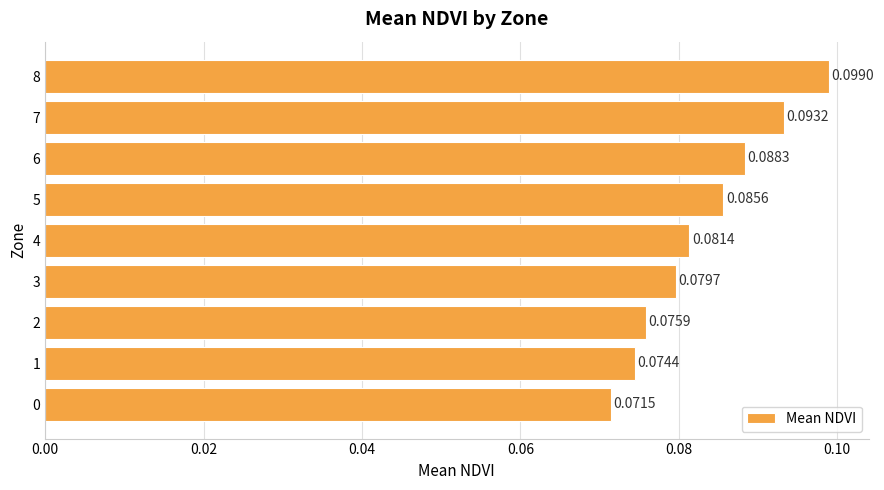

Between 6 and 8, which is larger?

8